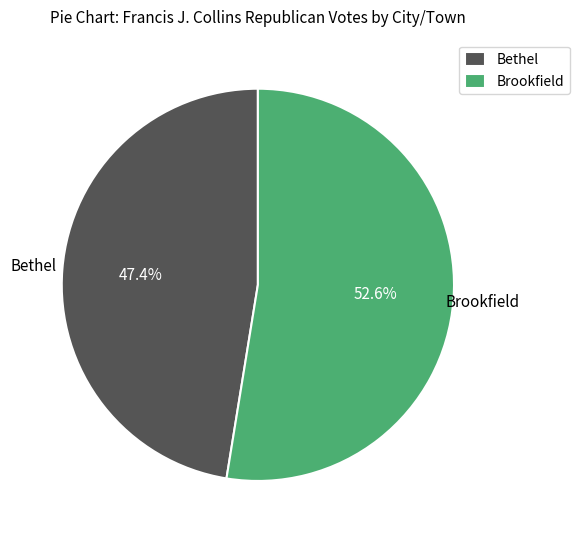

Between Bethel and Brookfield, which is larger?

Brookfield